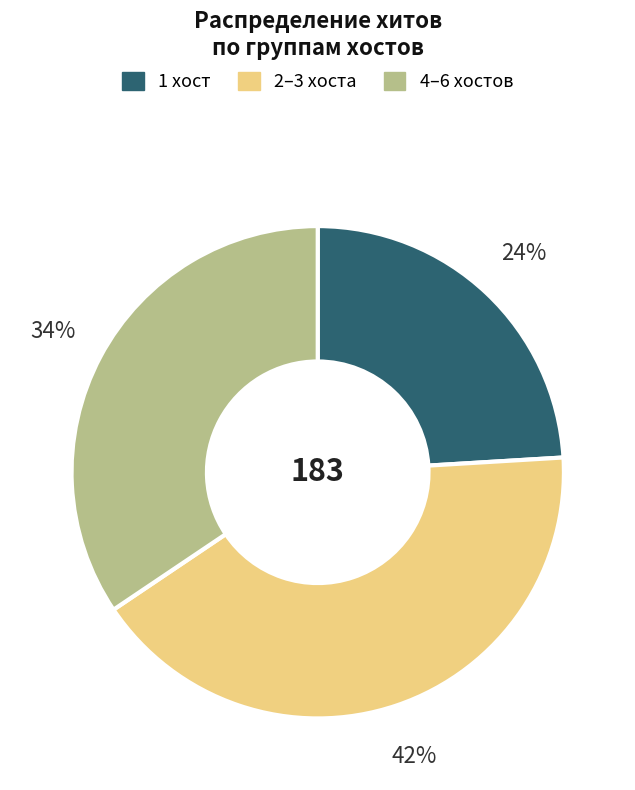

Combined, do 4–6 хостов and 1 хост account for over 50%?

Yes